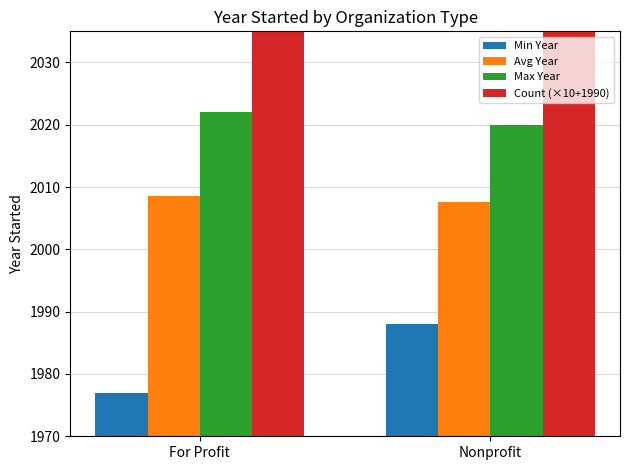

What is the total value across all series at Nonprofit?

8095.6